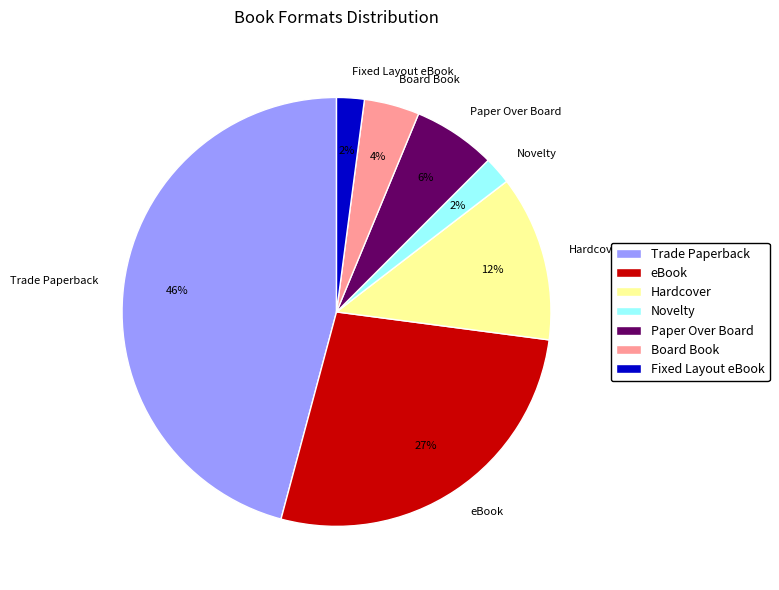

To the nearest percent, what percentage of the pie is eBook?

27%